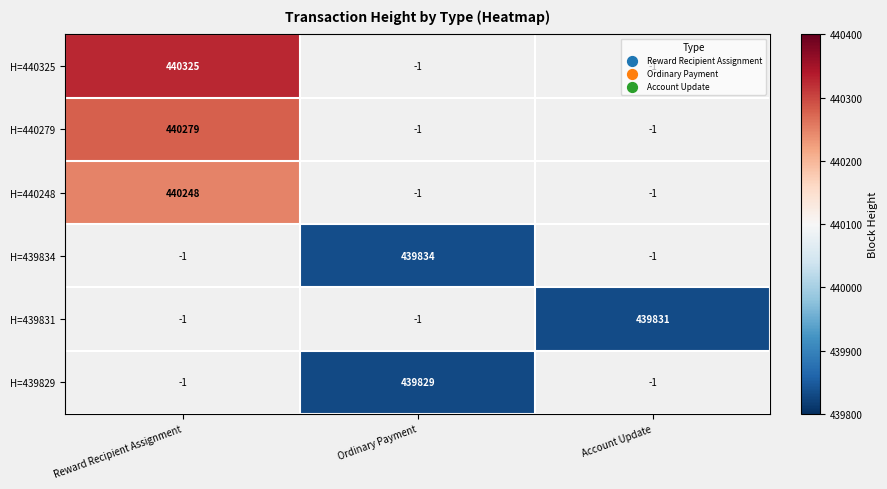

True or false: H=439831 has a value of 439831 at Account Update.

True